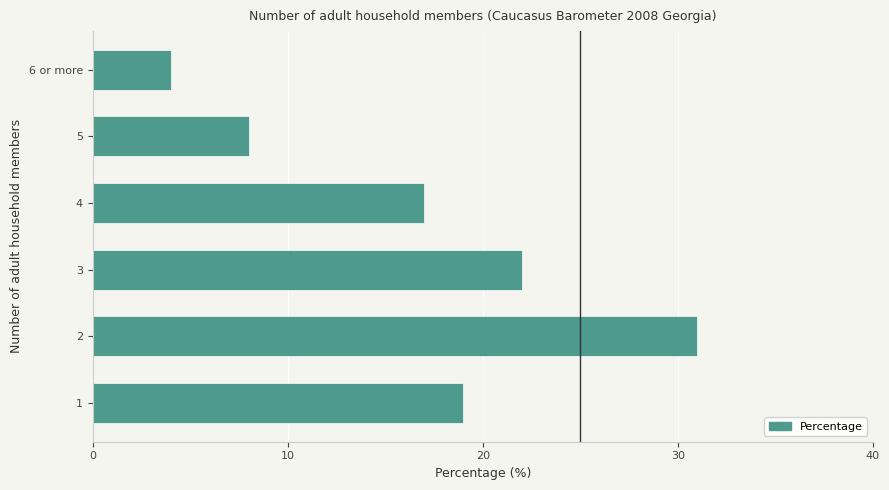

What is the difference between the maximum and minimum values?

27